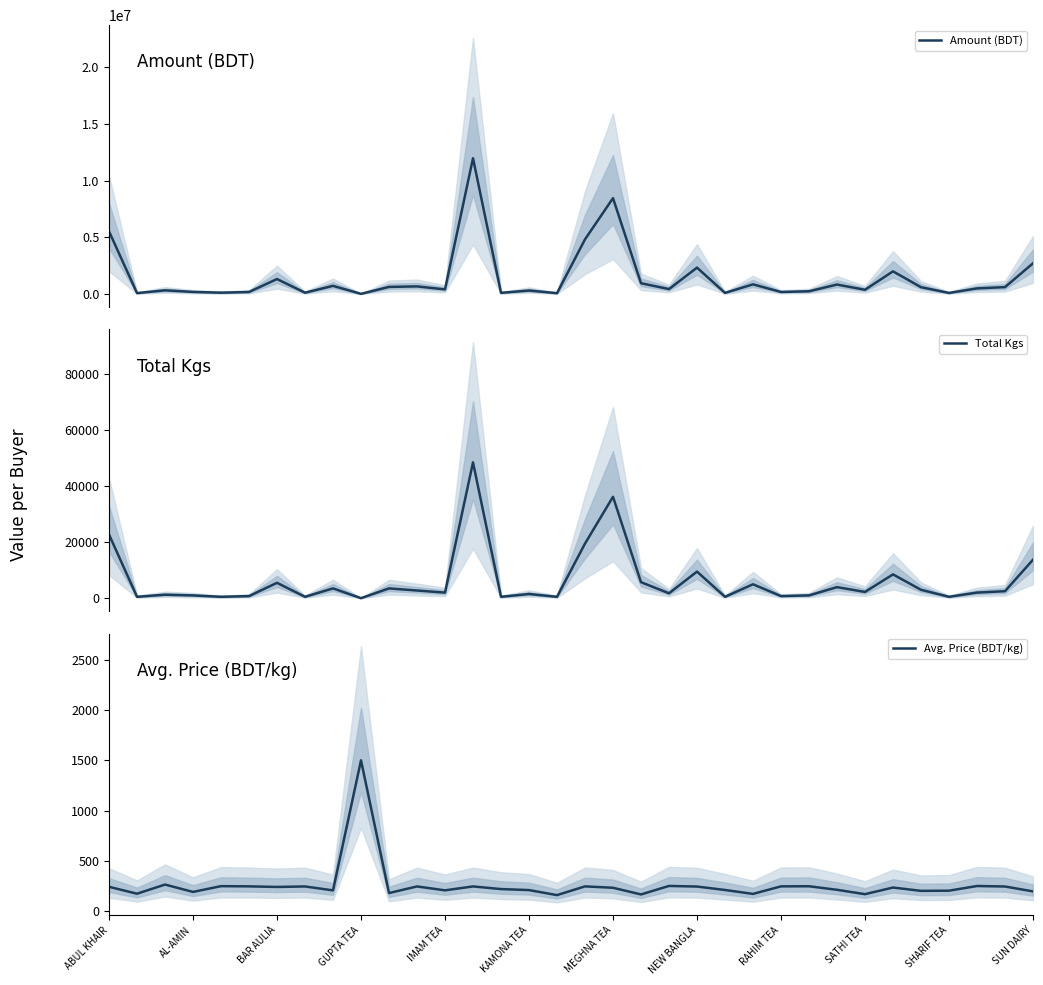

The value of Amount (BDT) at 13 is 11981665.5. True or false?

True